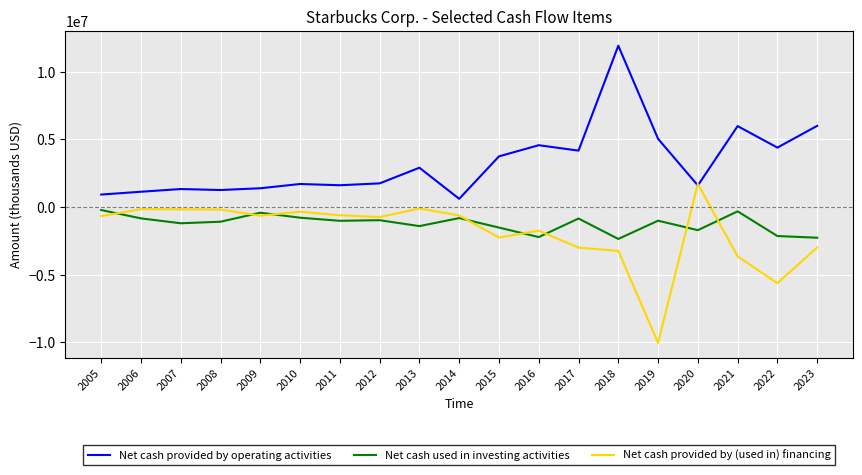

What is the average value of the Net cash provided by operating activities series?

3268109